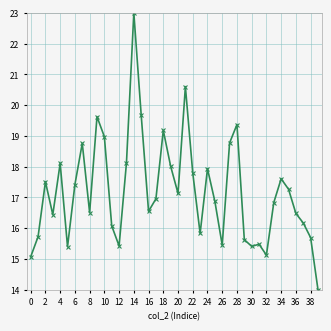

What is the maximum value shown in the chart?

23.0